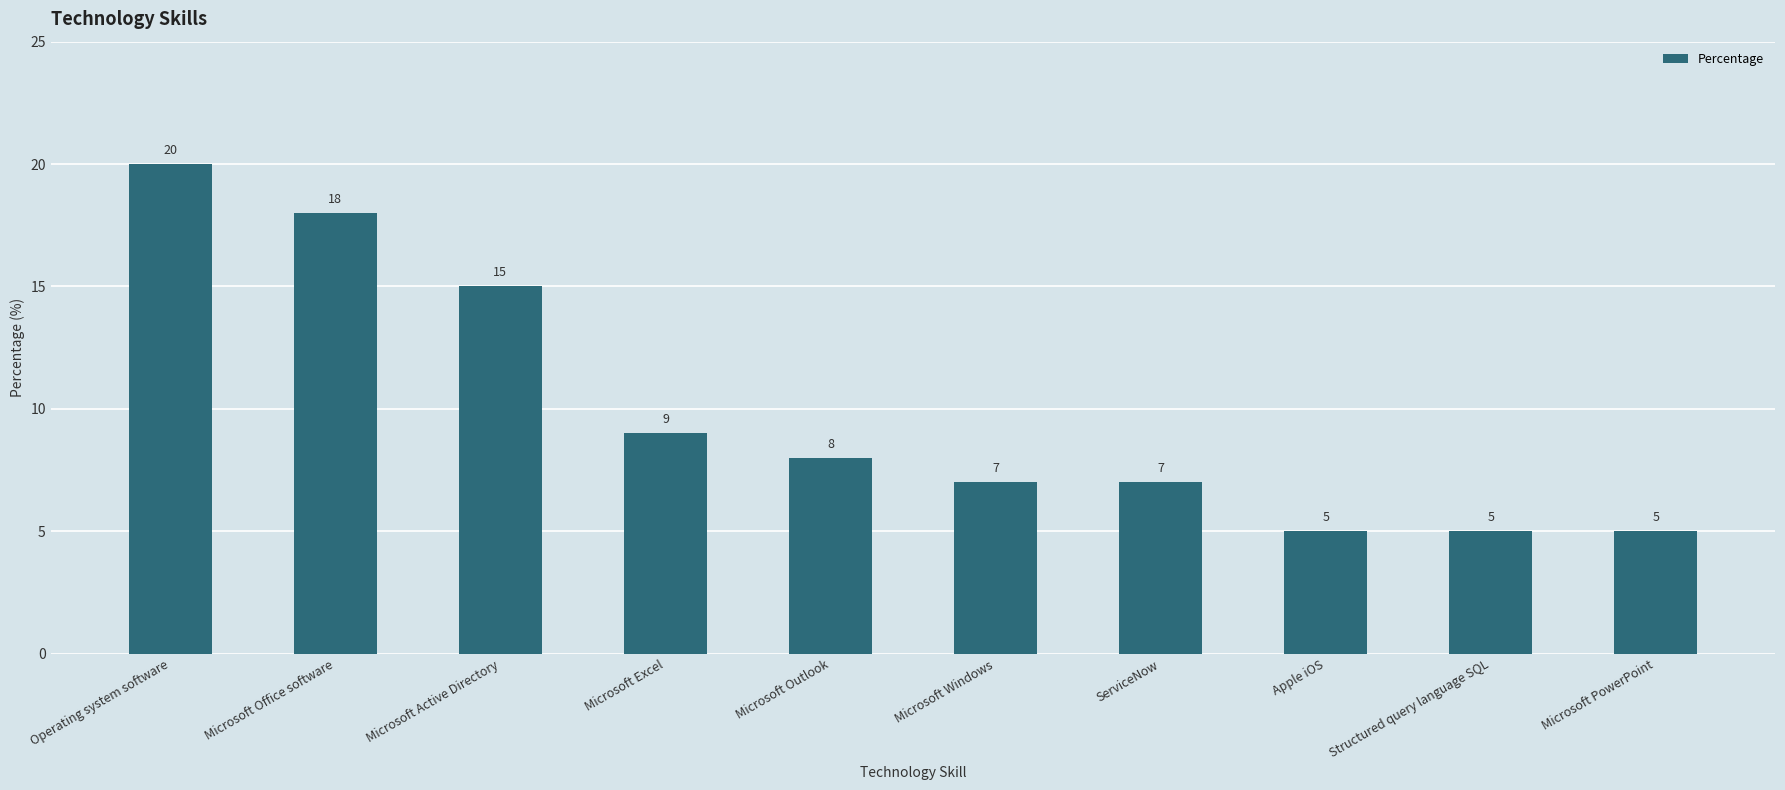

What is the value of the 8th bar from the left?

5